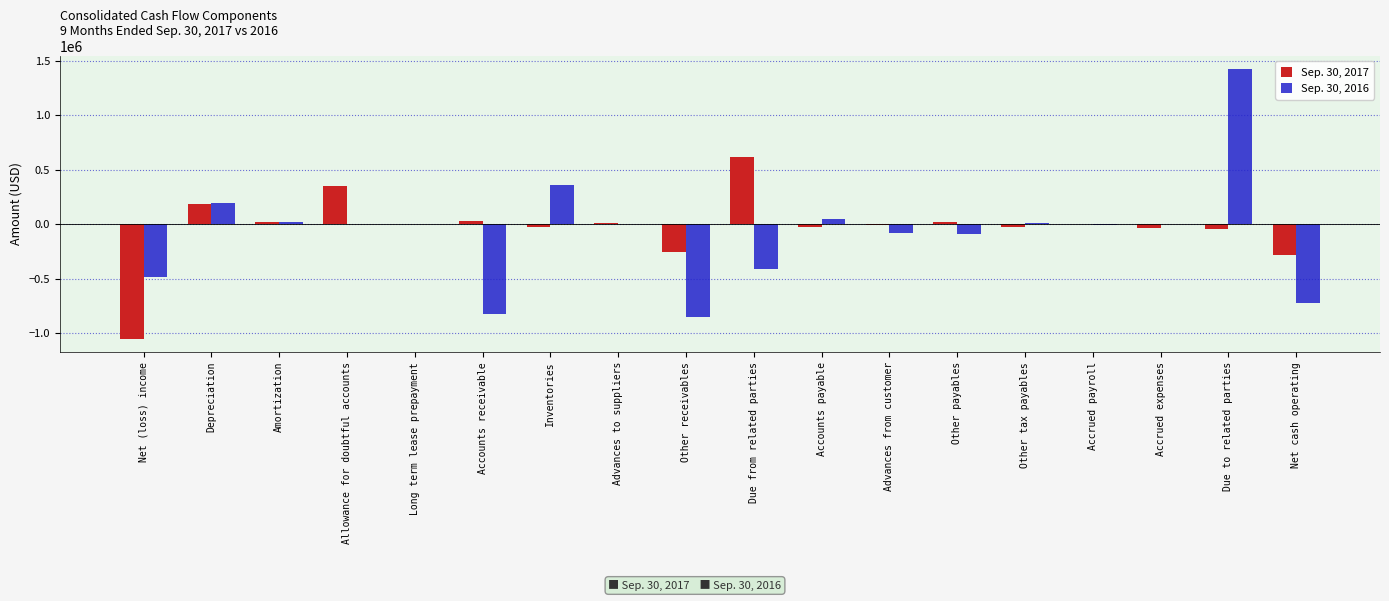

How many values in the Sep. 30, 2017 series exceed -2466?

8